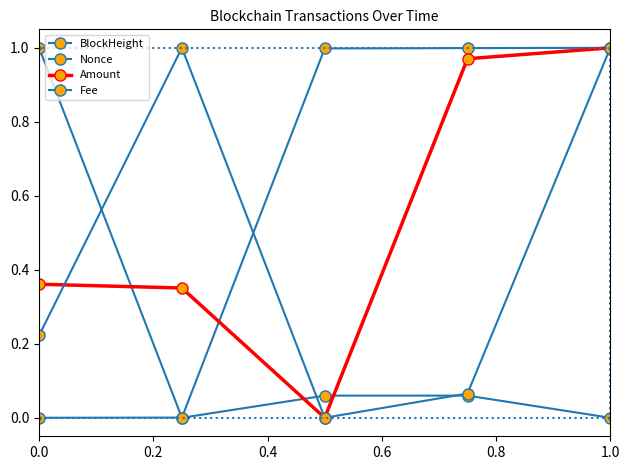

Reading left to right, transcribe all the data shown in this chart.

BlockHeight: 0.0	0.0	1.0	1.0	1.0
Nonce: 1.0	0.0	0.1	0.1	0.0
Amount: 0.4	0.4	0.0	1.0	1.0
Fee: 0.2	1.0	0.0	0.1	1.0